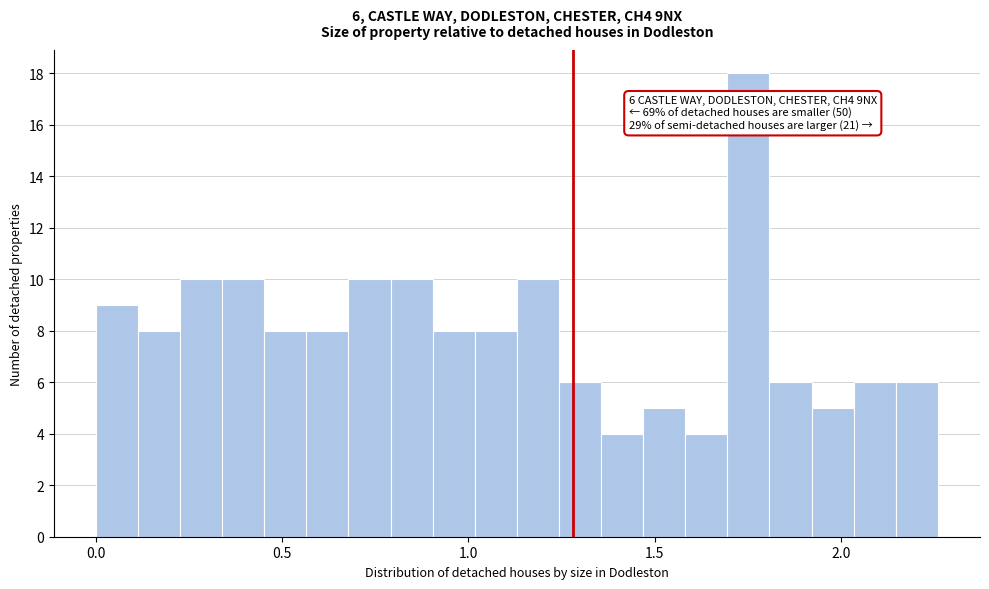

Around what value on the x-axis is the tallest bar? Give the approximate position of its centre, as read against the axis.

1.75